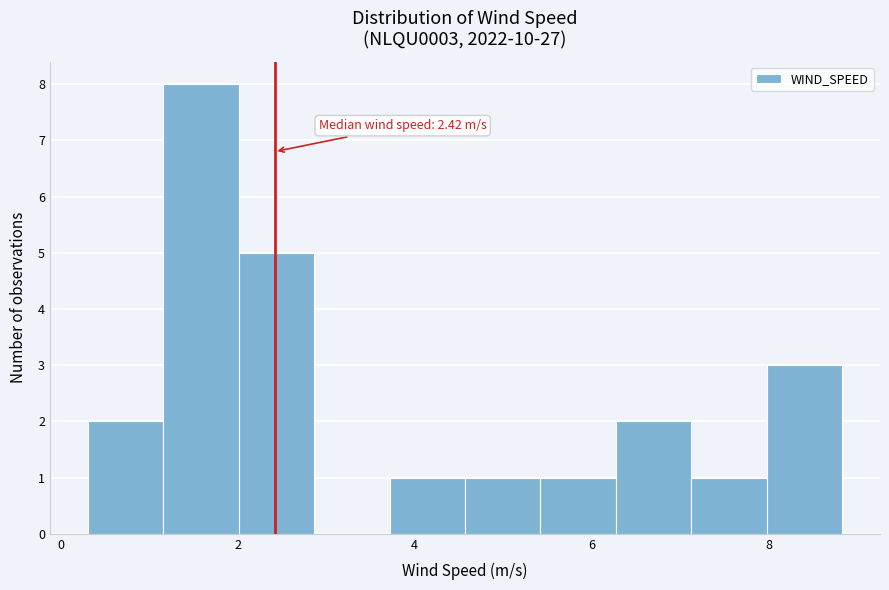

Over which range of the x-axis is the bar tallest?

1.2 to 2.0